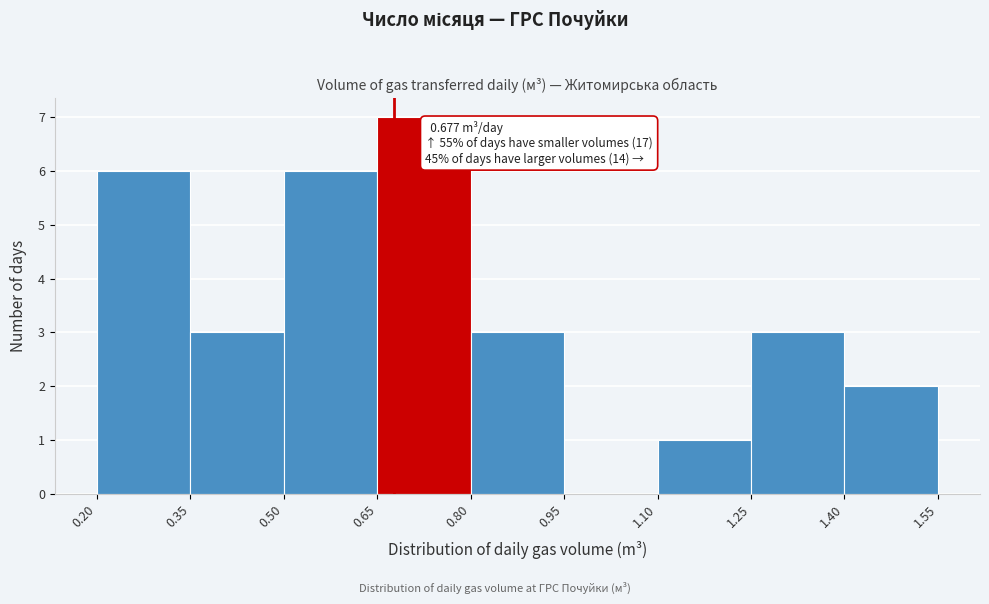

Over which range of the x-axis is the bar tallest?

0.65 to 0.80